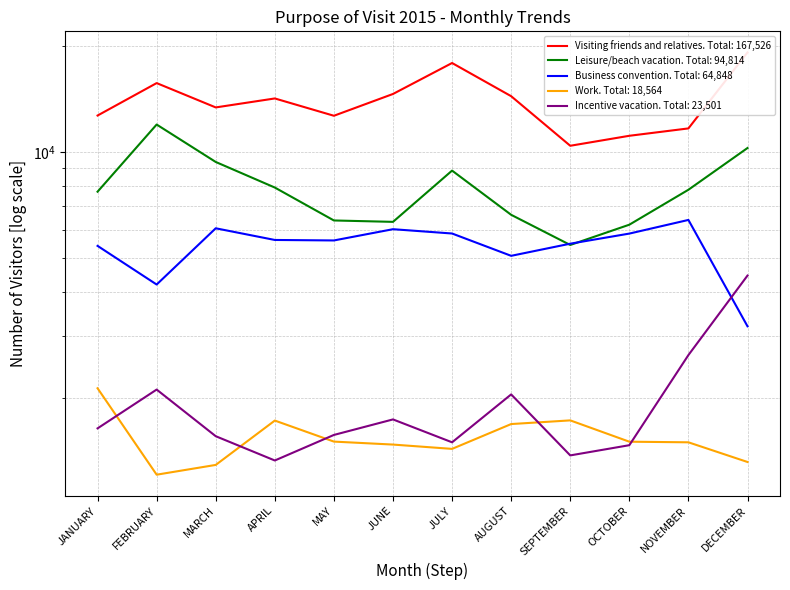

Rank the series at DECEMBER from highest to lowest value.

Visiting friends and relatives, Leisure/beach vacation, Incentive vacation, Business convention, Work